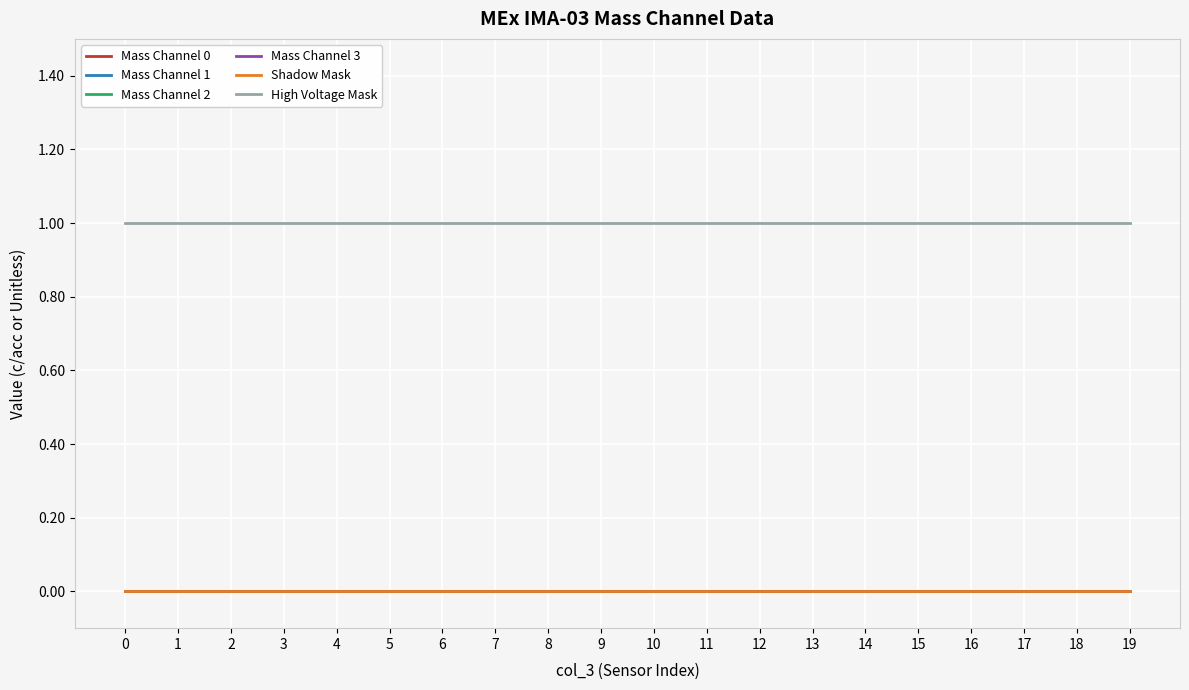

True or false: High Voltage Mask has a value of 2 at 11.

False